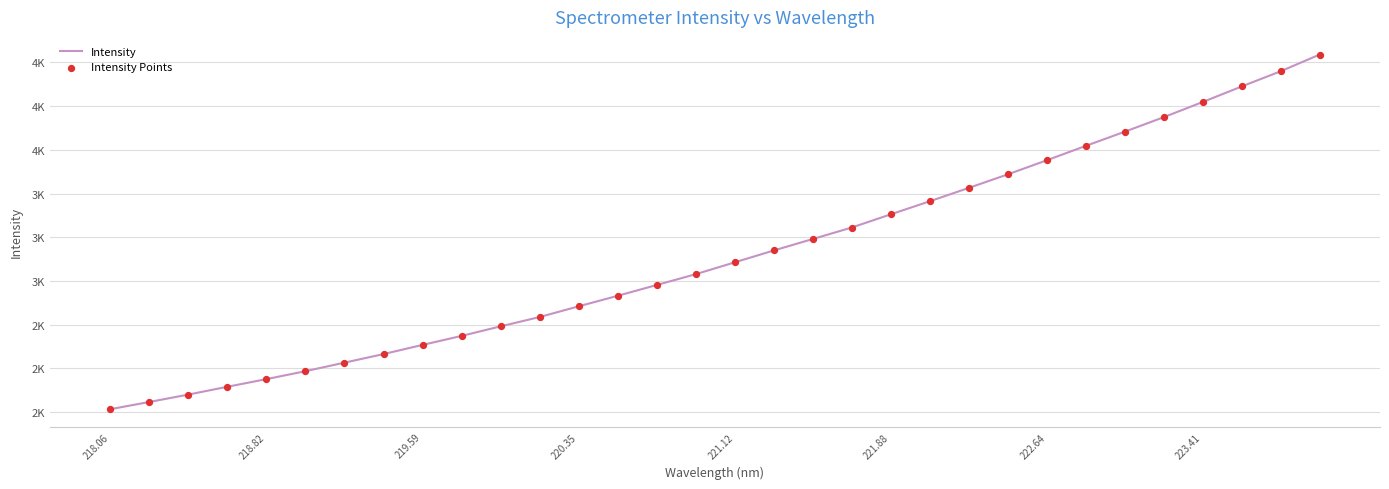

Does the chart have visible grid lines?

Yes